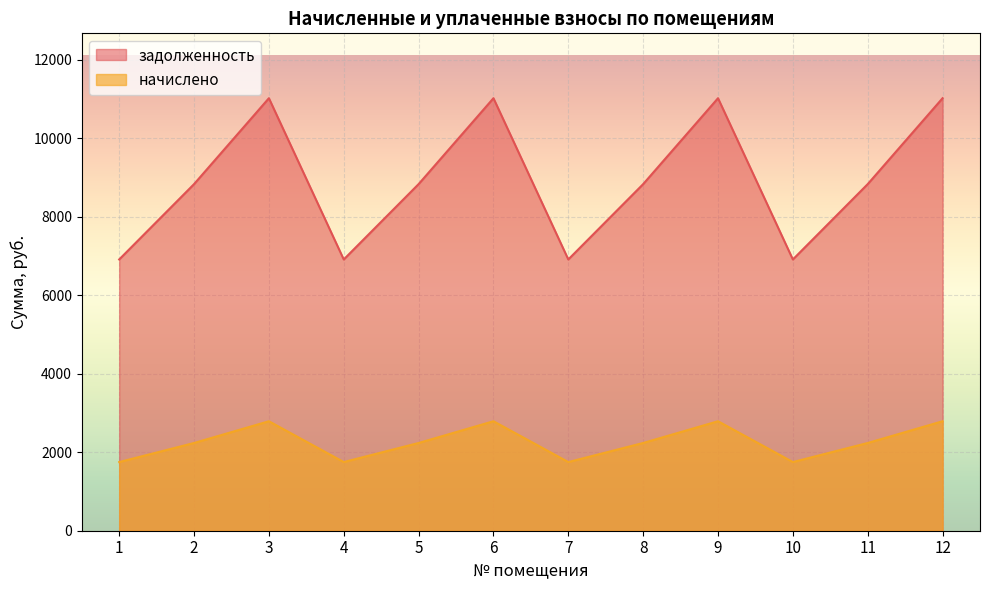

At 8, list the series in order from largest to smallest.

задолженность, начислено